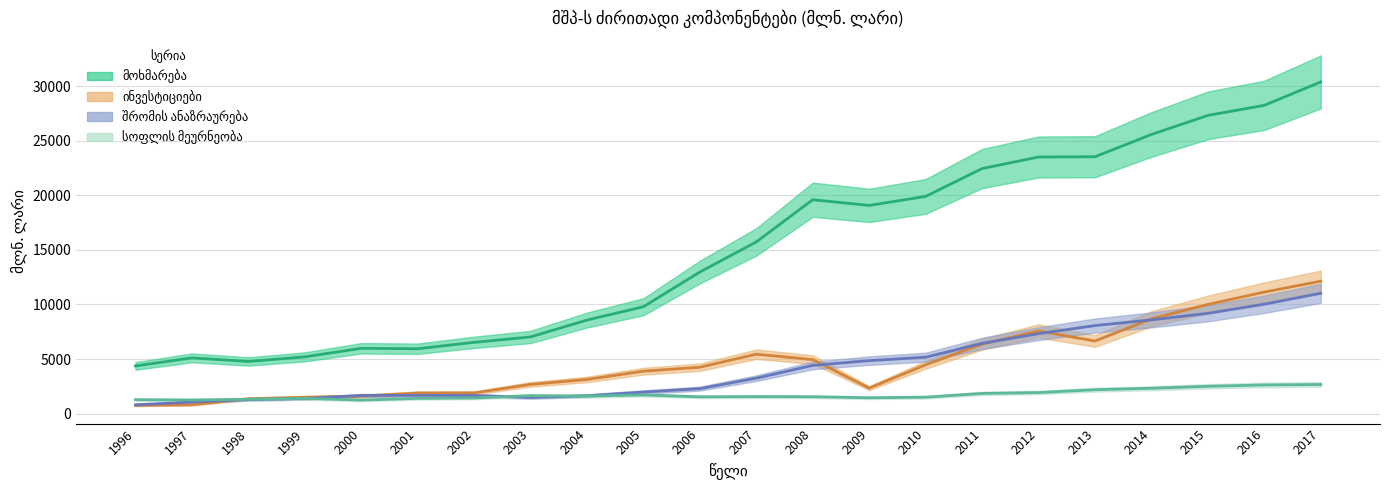

At 1997, list the series in order from largest to smallest.

მოხმარება, სოფლის მეურნეობა, შრომის ანაზრაურება, ინვესტიციები